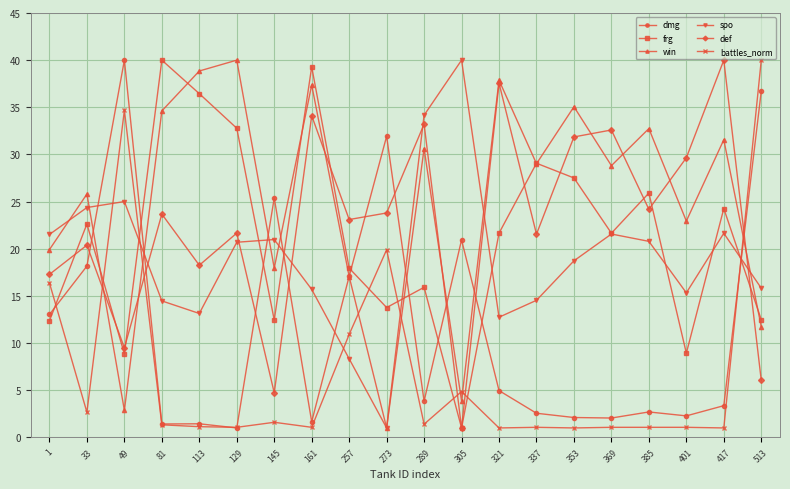

Where is the first local maximum for win?

33